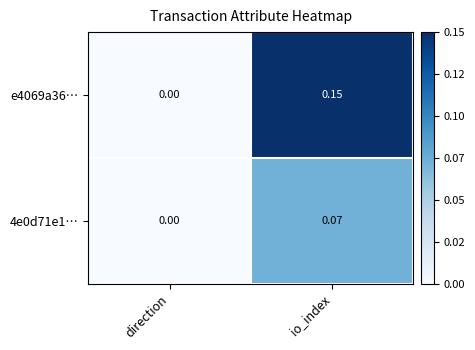

At which label is 4e0d71e1… closest to 0?

direction